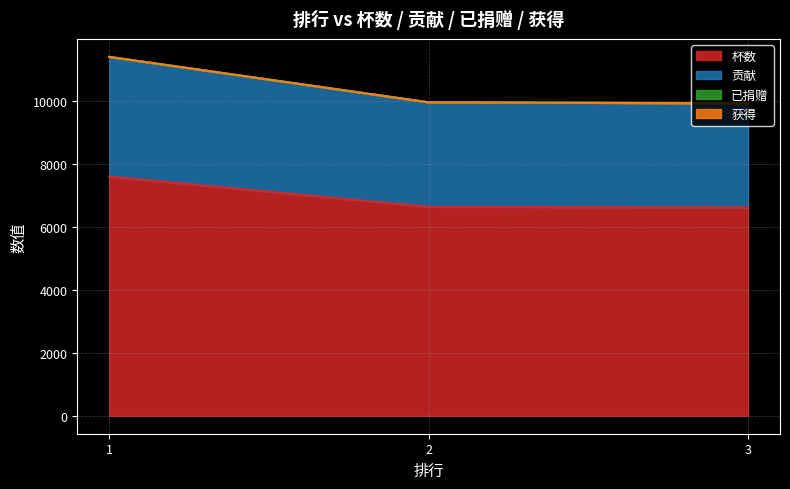

Does the chart display data point markers on the line(s)?

No